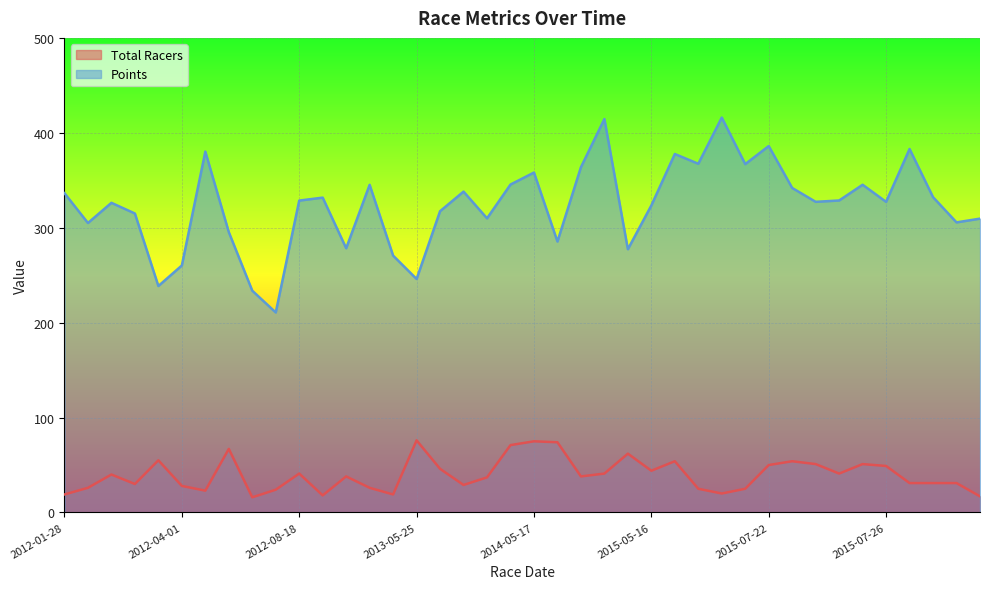

True or false: Total Racers and Points cross at least once.

False